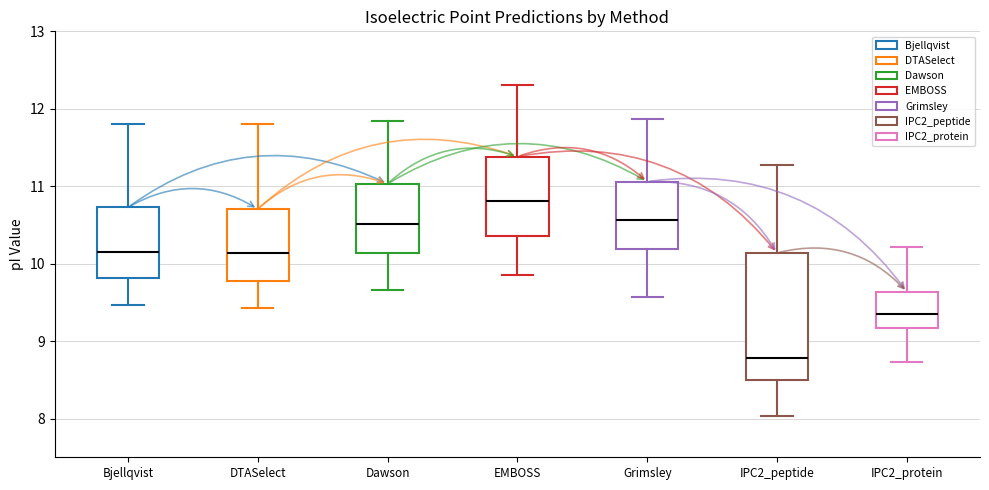

Which box is the tallest, from its lower edge to its upper edge?

IPC2_peptide